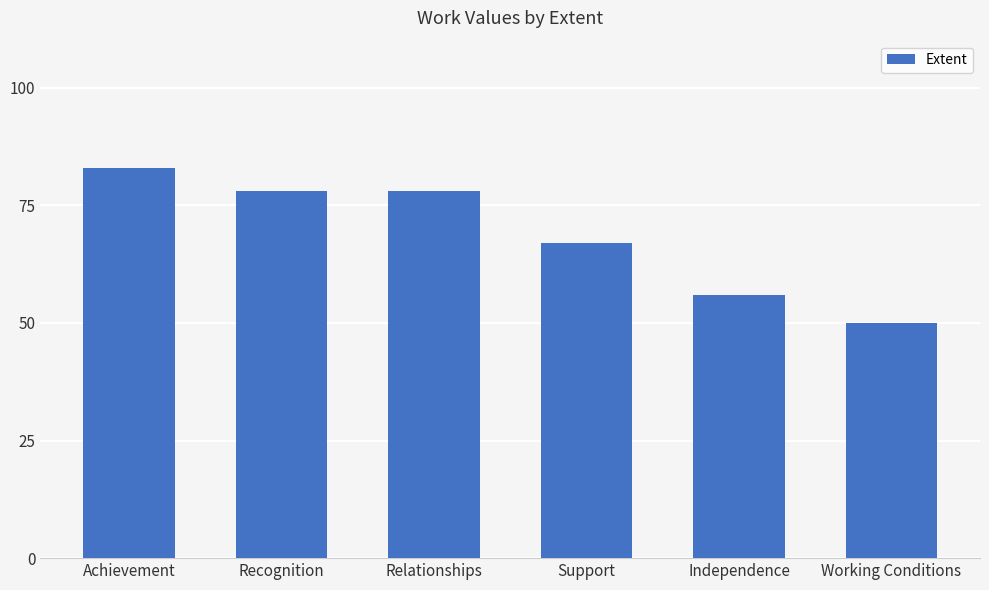

Is it true that the value at Achievement is 83?

True